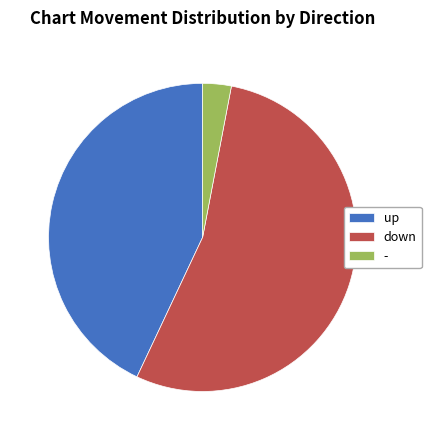

What is the ratio of the value at down to the value at -?

18.0